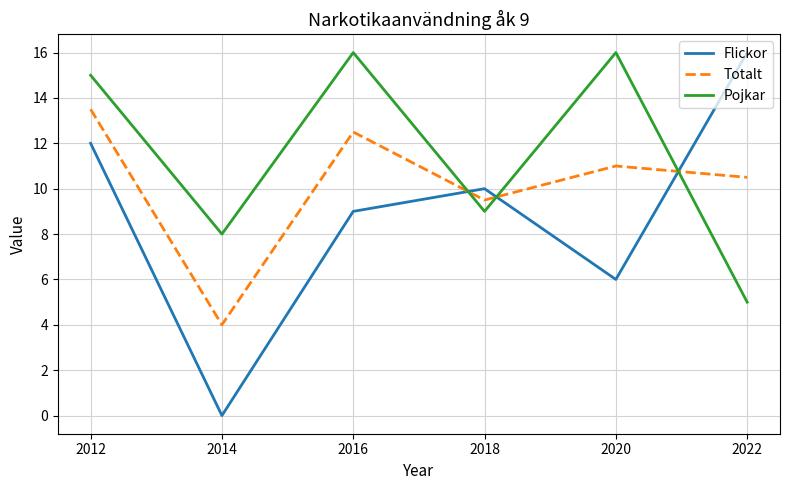

Is it true that Totalt equals 20.6 at 2012?

False